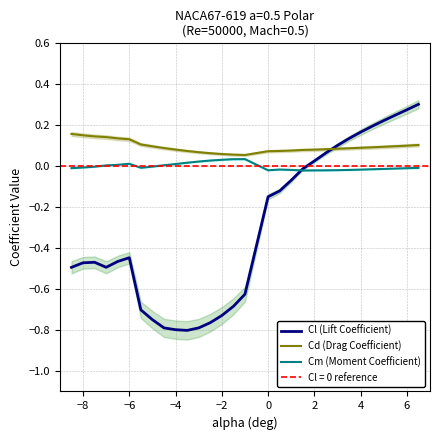

How many interior local peaks does the Cm (Moment Coefficient) series have?

3